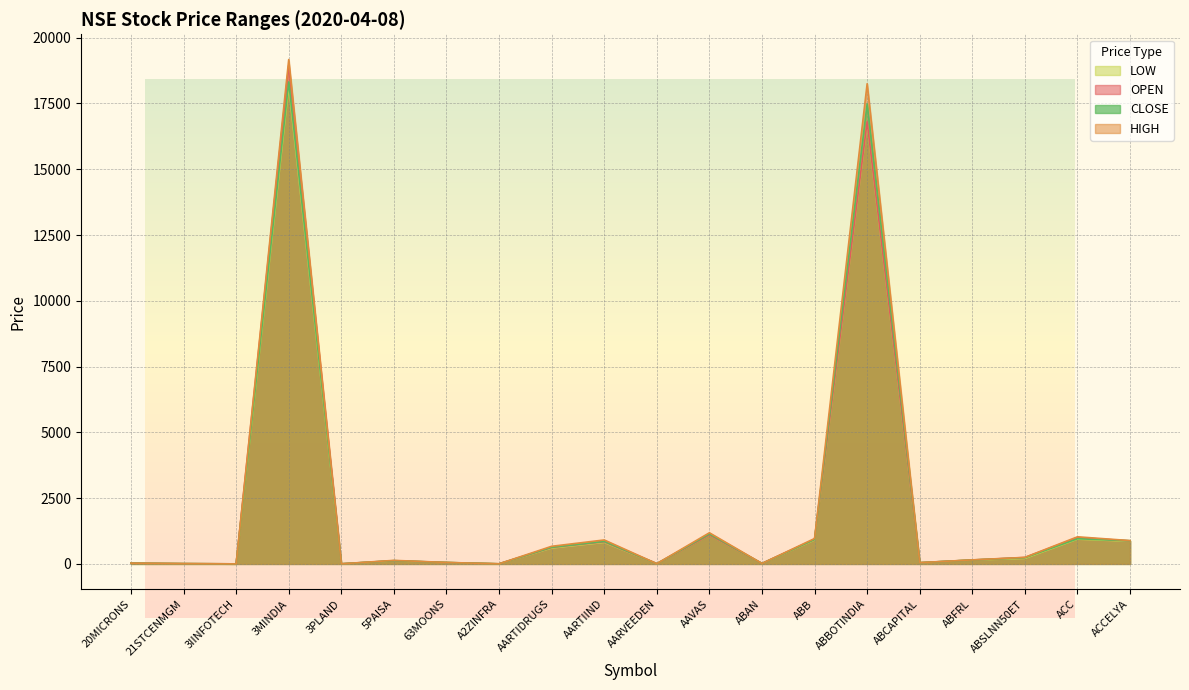

What is the total value across all series at ABBOTINDIA?

69280.6